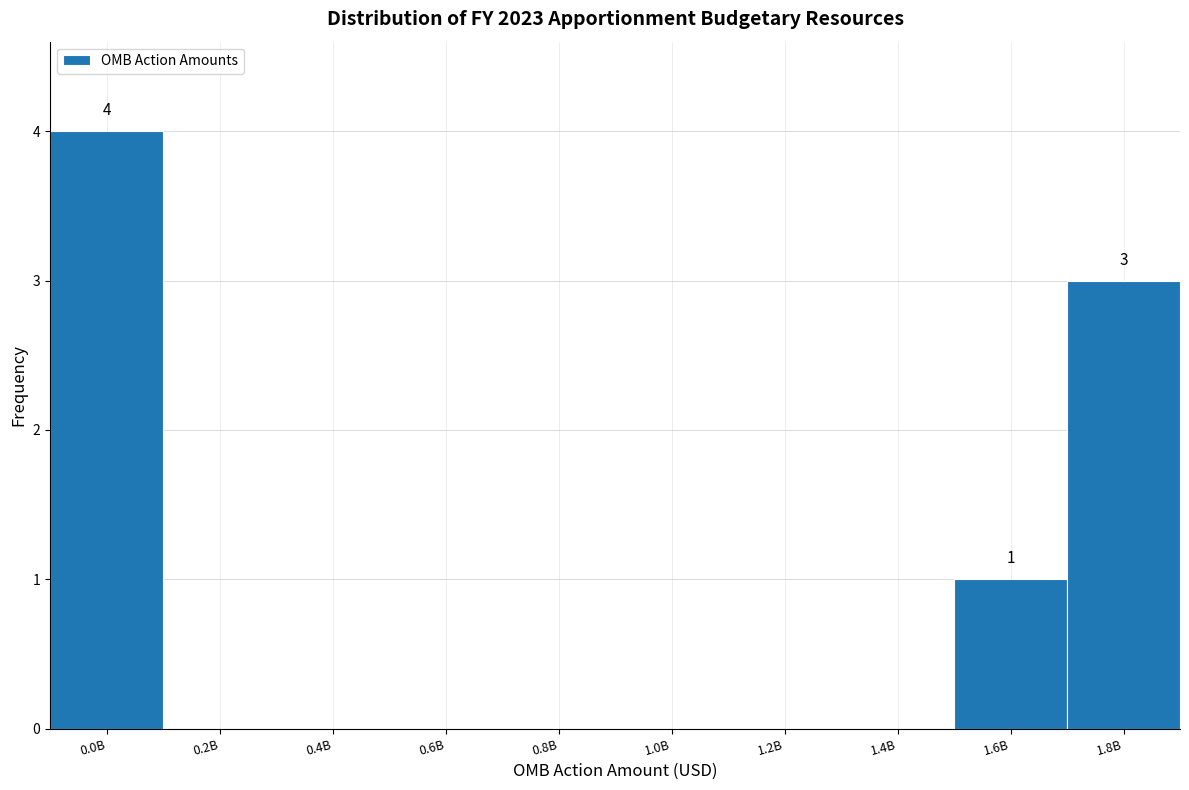

Reading left to right, extract all data points from this chart.

0.0B=4	0.2B=0	0.4B=0	0.6B=0	0.8B=0	1.0B=0	1.2B=0	1.4B=0	1.6B=1	1.8B=3